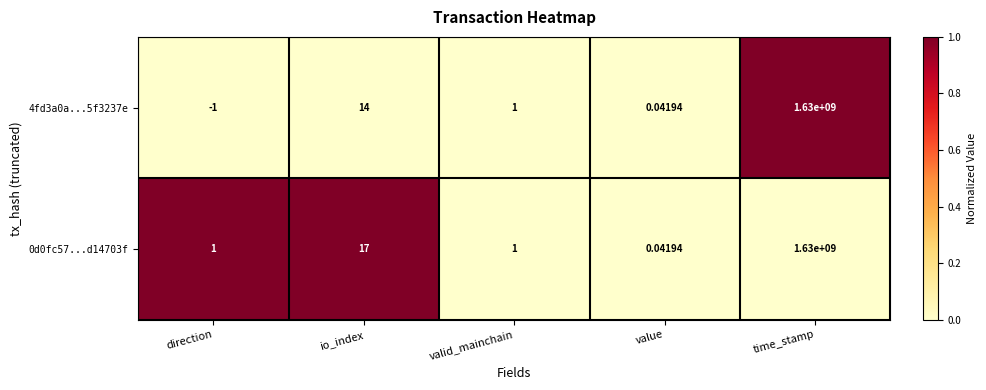

At which label does 0d0fc57...d14703f reach its minimum?

value